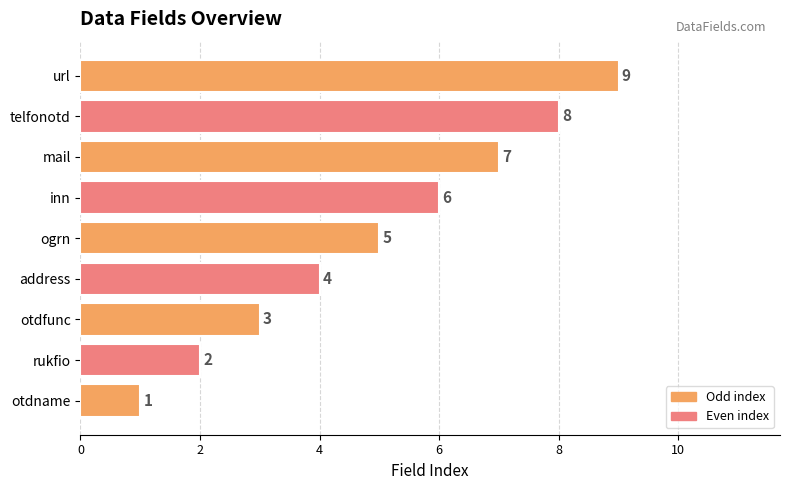

The chart shows a value of 8 at inn. True or false?

False